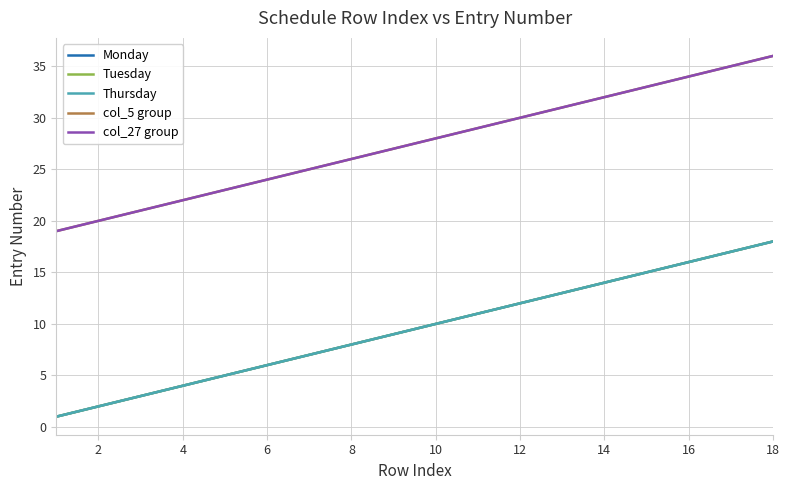

True or false: col_5 group and Thursday intersect in this chart.

False